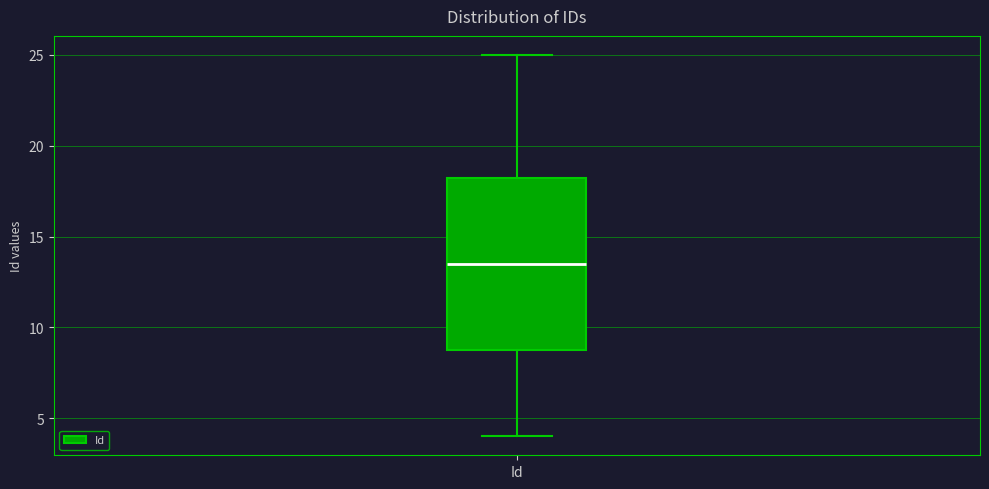

Transcribe this box plot: give where the median line is, the range the box spans, and where the two whiskers end, as read against the y-axis. The values are not printed on the chart, so give them approximately, as read against the axis.

median 13.5, box 9.0 to 18.5, whiskers 4.0 to 25.0